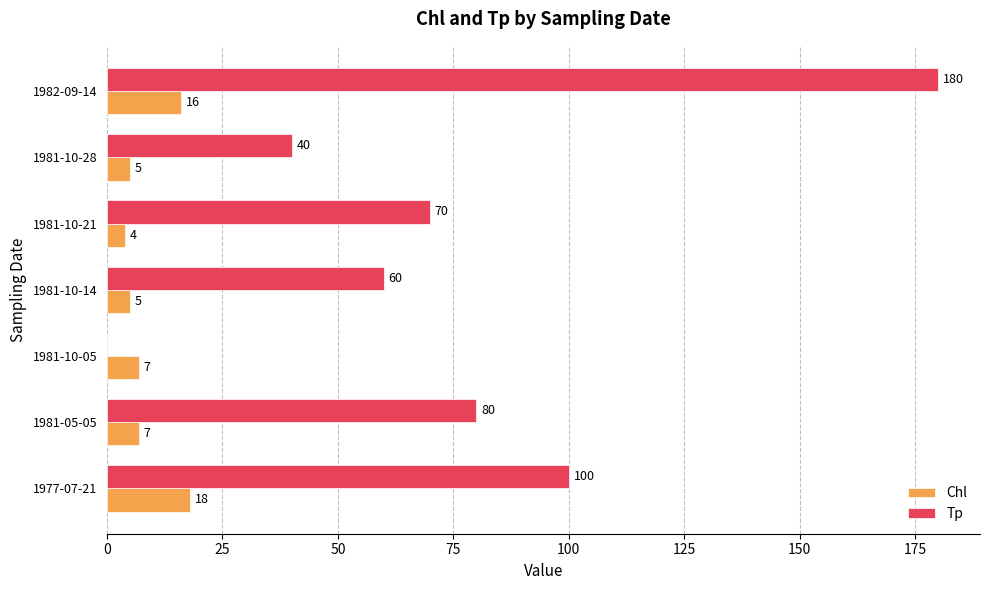

How many series are shown in this chart?

2